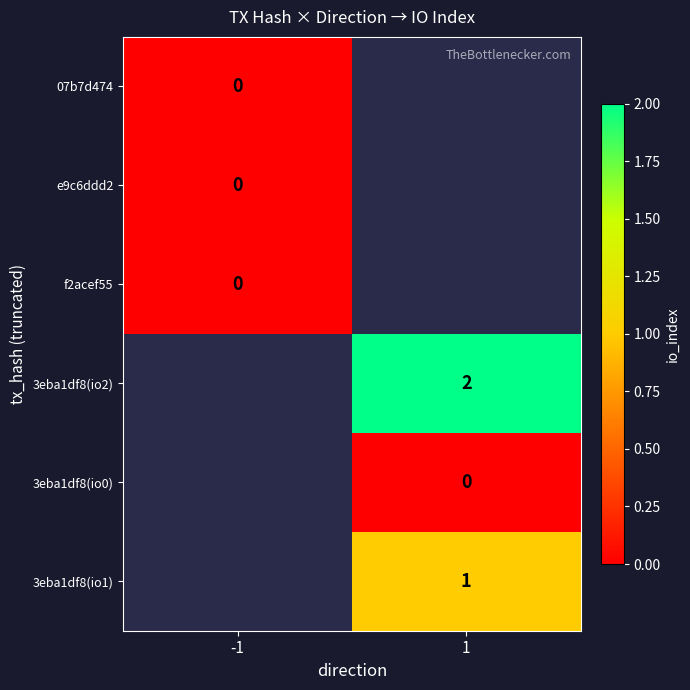

True or false: 3eba1df8(io1) has a value of 0 at 1.

False